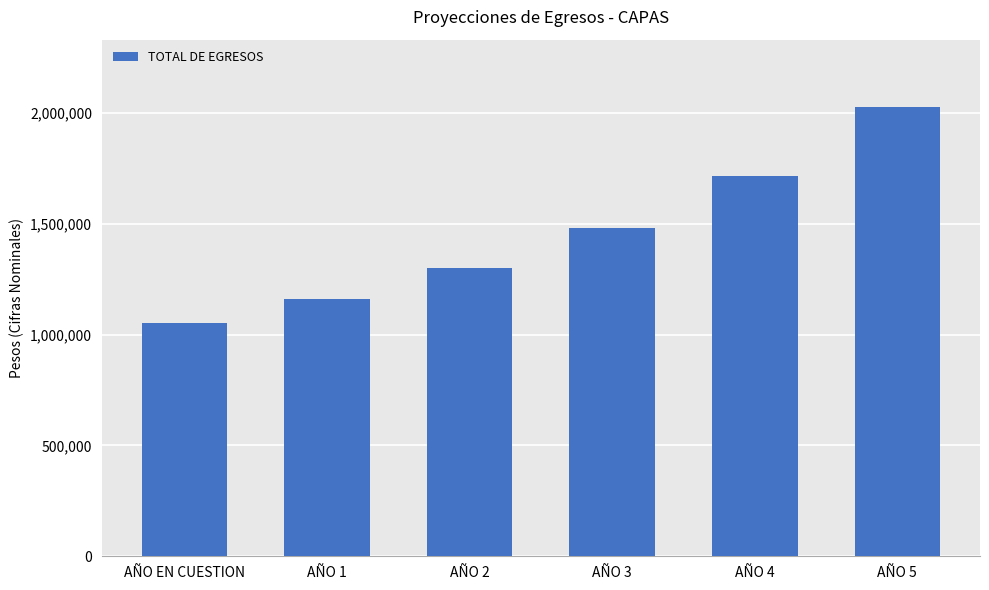

How many bars are there in total?

6